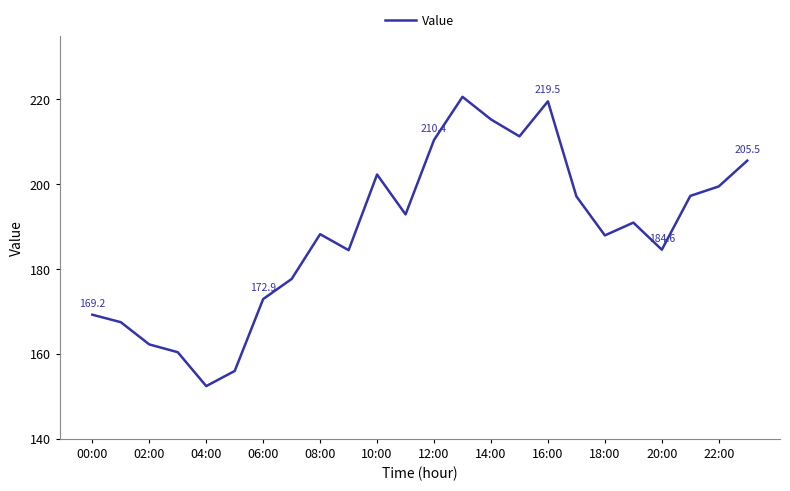

What is the greatest value displayed?

220.6